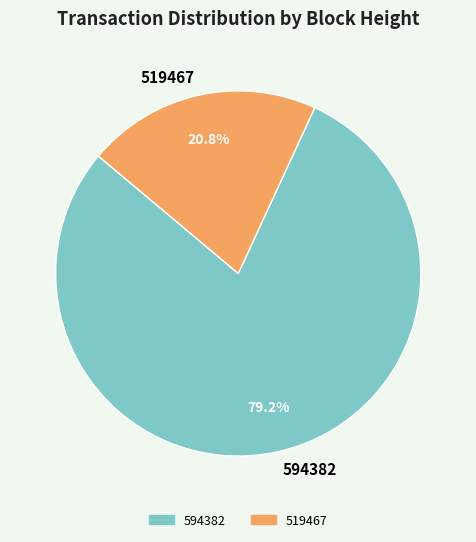

To the nearest percent, what percentage of the pie is 594382?

79%